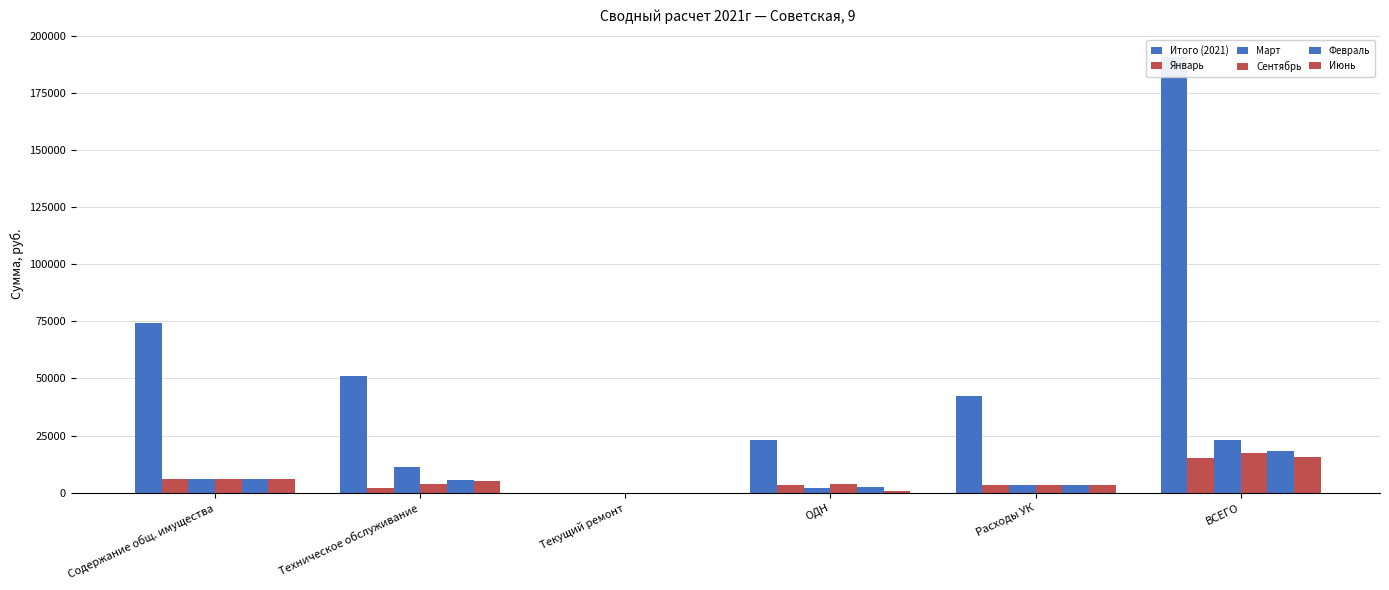

What is the difference between the maximum and minimum values in the Сентябрь series?

17281.3